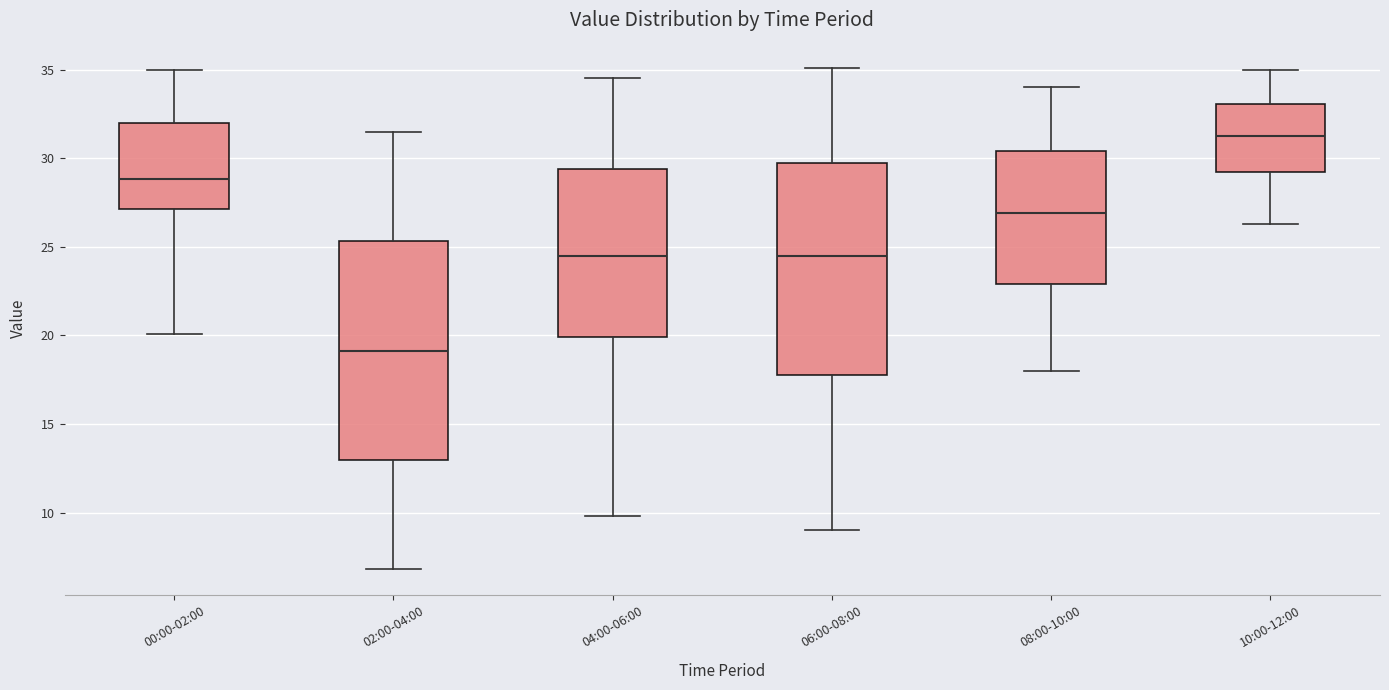

Reading left to right, read every box against the y-axis: the position of its median line, the range the box covers, and the ends of its whiskers. The values are not printed on the chart, so give them approximately, as read against the axis.

00:00-02:00: median 29.0, box 27.0 to 32.0, whiskers 20.0 to 35.0
02:00-04:00: median 19.0, box 13.0 to 25.5, whiskers 7.0 to 31.5
04:00-06:00: median 24.5, box 20.0 to 29.5, whiskers 10.0 to 34.5
06:00-08:00: median 24.5, box 18.0 to 30.0, whiskers 9.0 to 35.0
08:00-10:00: median 27.0, box 23.0 to 30.5, whiskers 18.0 to 34.0
10:00-12:00: median 31.5, box 29.0 to 33.0, whiskers 26.5 to 35.0